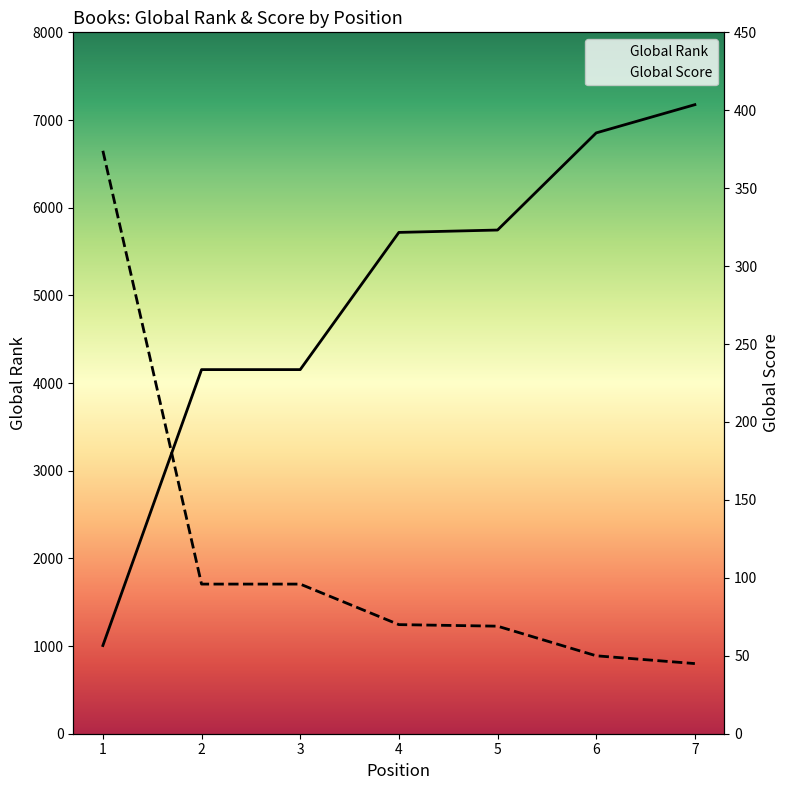

At how many categories does at least one series exceed 3476?

6